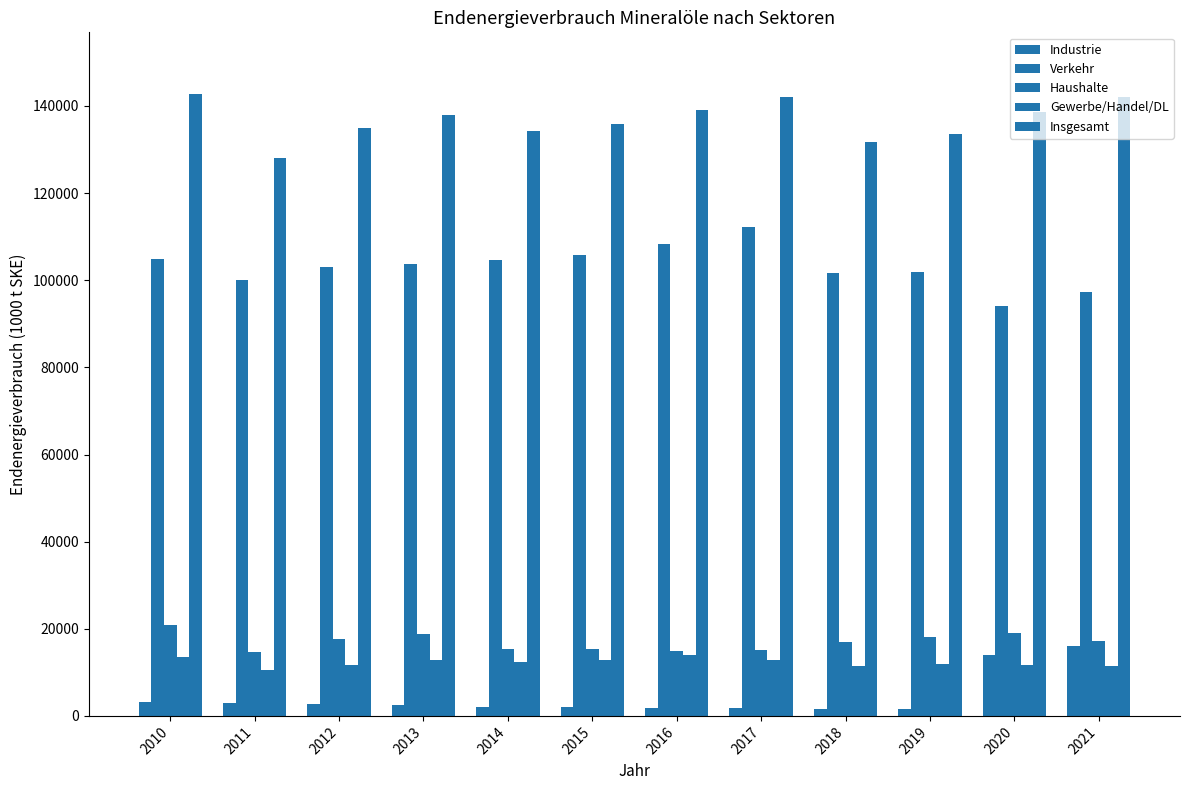

Reading left to right, what are all the values shown in this chart?

Industrie: 2010=3122.6	2011=2867.0	2012=2678.0	2013=2514.6	2014=1974.9	2015=1973.6	2016=1888.1	2017=1870.7	2018=1621.3	2019=1557.5	2020=13969.5	2021=16008.3
Verkehr: 2010=104989.2	2011=100039.4	2012=103069.0	2013=103813.1	2014=104589.2	2015=105787.5	2016=108387.9	2017=112111.1	2018=101583.9	2019=101919.0	2020=93980.8	2021=97336.5
Haushalte: 2010=20907.5	2011=14579.5	2012=17595.2	2013=18722.2	2014=15432.3	2015=15291.3	2016=14831.8	2017=15200.2	2018=16942.2	2019=18133.0	2020=18982.8	2021=17239.1
Gewerbe/Handel/DL: 2010=13621.8	2011=10508.0	2012=11679.4	2013=12829.6	2014=12323.3	2015=12830.6	2016=13995.4	2017=12912.3	2018=11475.0	2019=11902.2	2020=11784.3	2021=11447.7
Insgesamt: 2010=142641.1	2011=127993.9	2012=135021.6	2013=137879.6	2014=134319.6	2015=135883.0	2016=139103.2	2017=142094.2	2018=131622.5	2019=133511.7	2020=138717.4	2021=142031.5